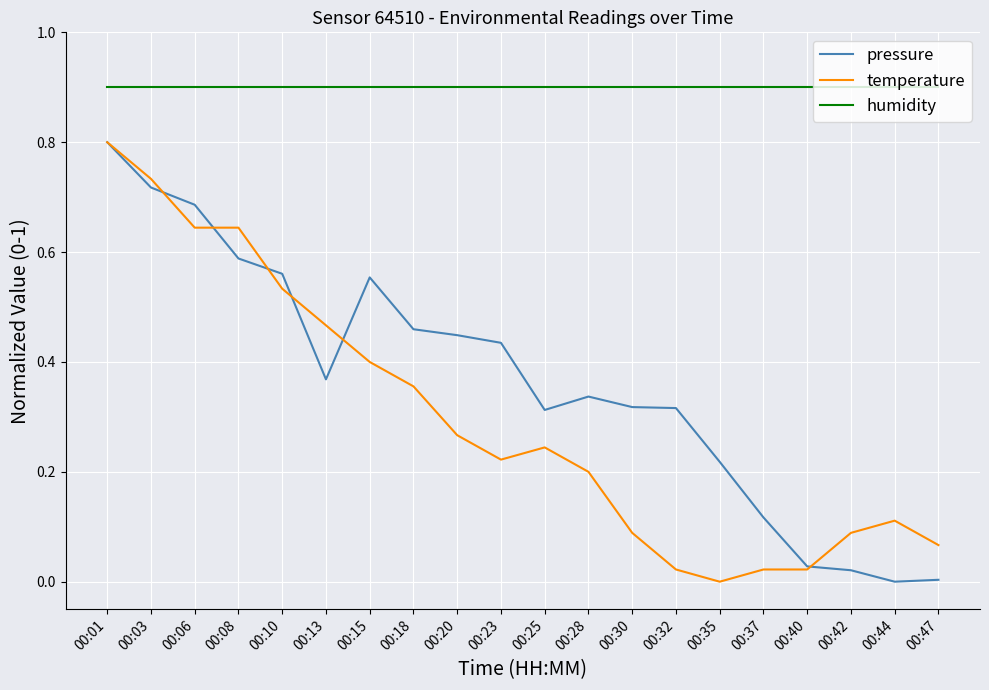

The value of temperature at 00:06 is 0.4. True or false?

False